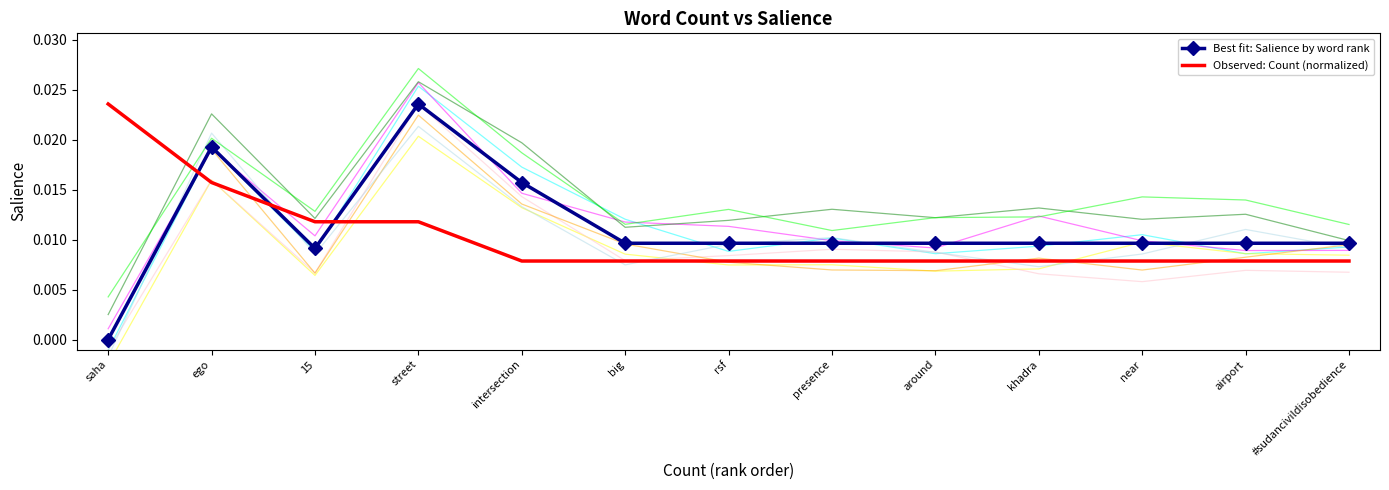

Which category has the lowest value in the Best fit: Salience by word rank series?

saha